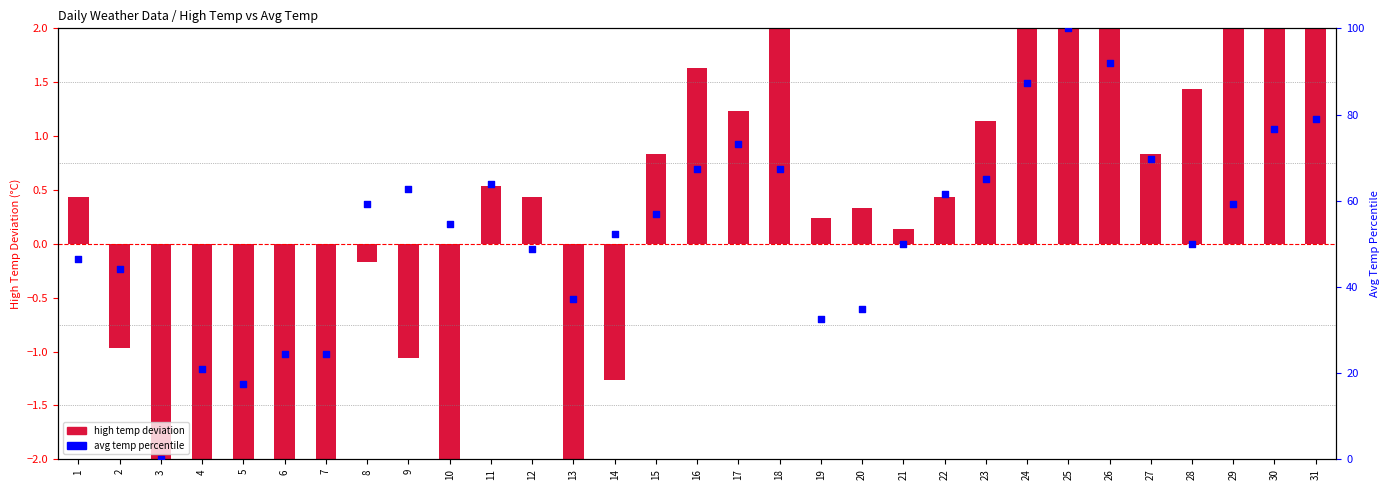

What are all the series names shown in the legend?

high temp deviation, avg temp percentile